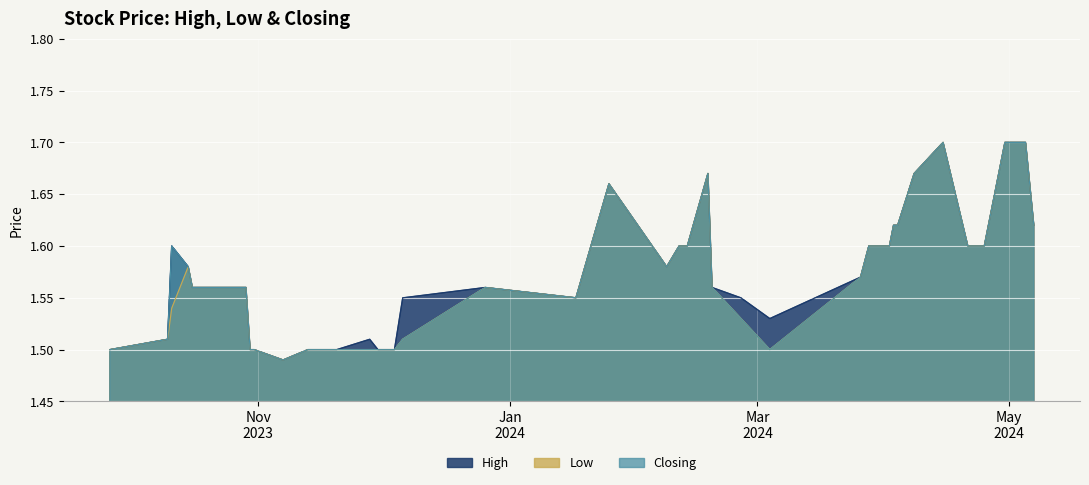

How many interior local peaks does the High series have?

6